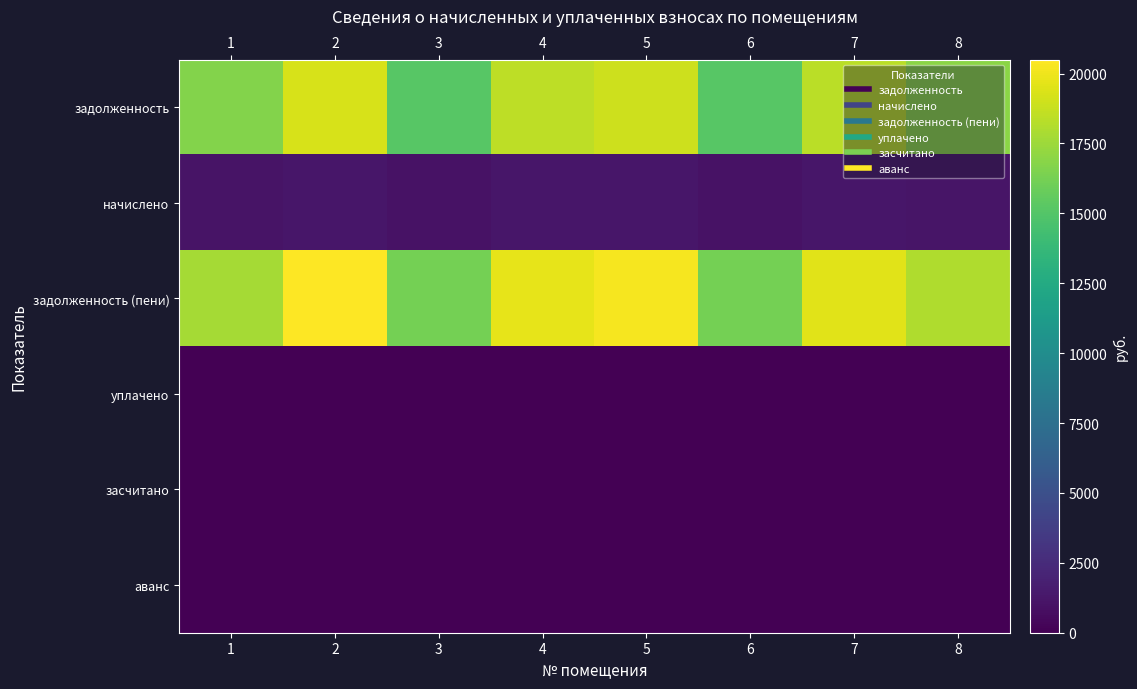

Reading left to right, transcribe all the data shown in this chart.

задолженность: 1=16666.3	2=19223.9	3=15197.4	4=18484.4	5=18964.7	6=15176.9	7=18397.3	8=16948.8
начислено: 1=1103.9	2=1273.4	3=1006.6	4=1224.4	5=1256.2	6=1005.3	7=1218.6	8=1122.7
задолженность (пени): 1=17770.3	2=20497.3	3=16204.0	4=19708.8	5=20220.9	6=16182.2	7=19615.9	8=18071.5
уплачено: 1=0.0	2=0.0	3=0.0	4=0.0	5=0.0	6=0.0	7=0.0	8=0.0
засчитано: 1=0.0	2=0.0	3=0.0	4=0.0	5=0.0	6=0.0	7=0.0	8=0.0
аванс: 1=0.0	2=0.0	3=0.0	4=0.0	5=0.0	6=0.0	7=0.0	8=0.0